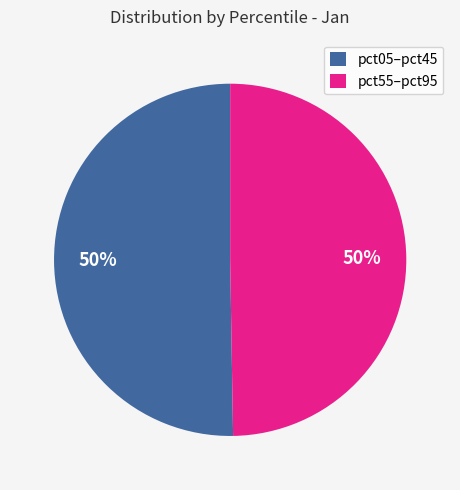

How many slices are in this pie chart?

2